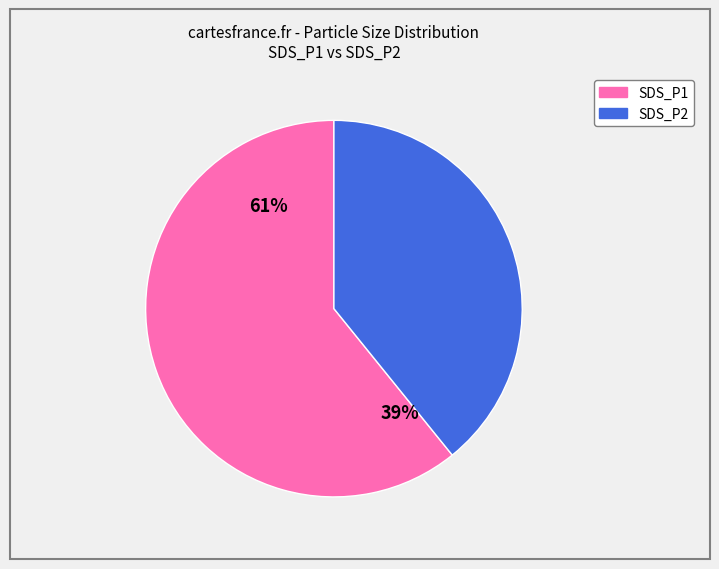

What is the change in value from SDS_P1 to SDS_P2?

-11.3